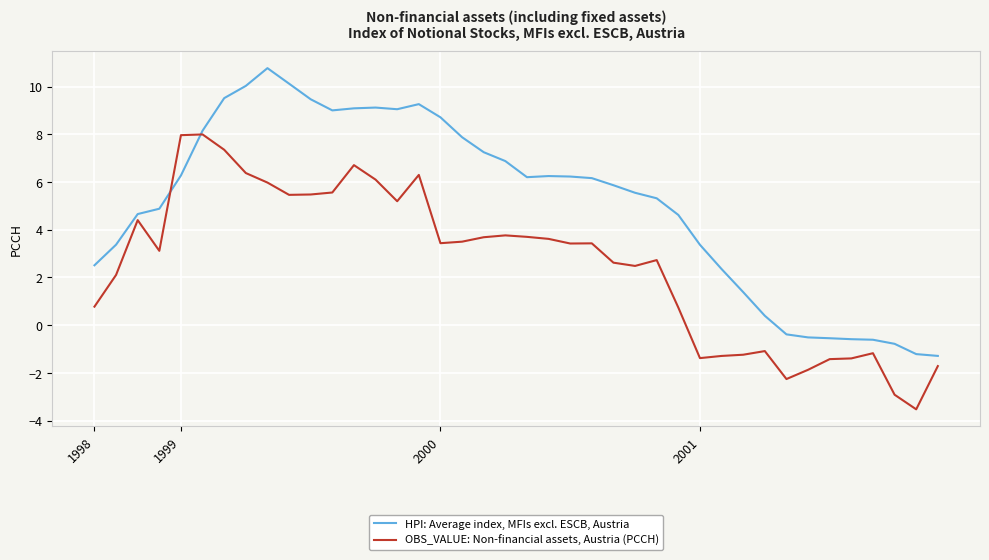

List the series in order of their peak value, lowest first.

OBS_VALUE: Non-financial assets, Austria (PCCH), HPI: Average index, MFIs excl. ESCB, Austria